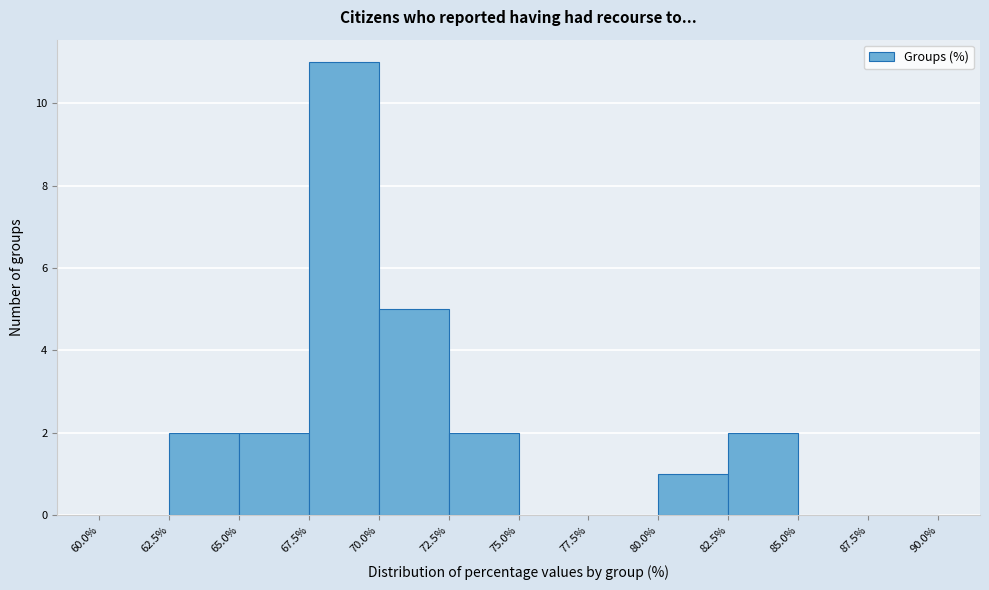

Reading left to right, transcribe this chart: for each bar, give the range it covers on the x-axis and its height. The values are not printed on the chart, so give them approximately, as read against the axis.

60.0% to 62.5%: 0
62.5% to 65.0%: 2
65.0% to 67.5%: 2
67.5% to 70.0%: 11
70.0% to 72.5%: 5
72.5% to 75.0%: 2
75.0% to 77.5%: 0
77.5% to 80.0%: 0
80.0% to 82.5%: 1
82.5% to 85.0%: 2
85.0% to 87.5%: 0
87.5% to 90.0%: 0